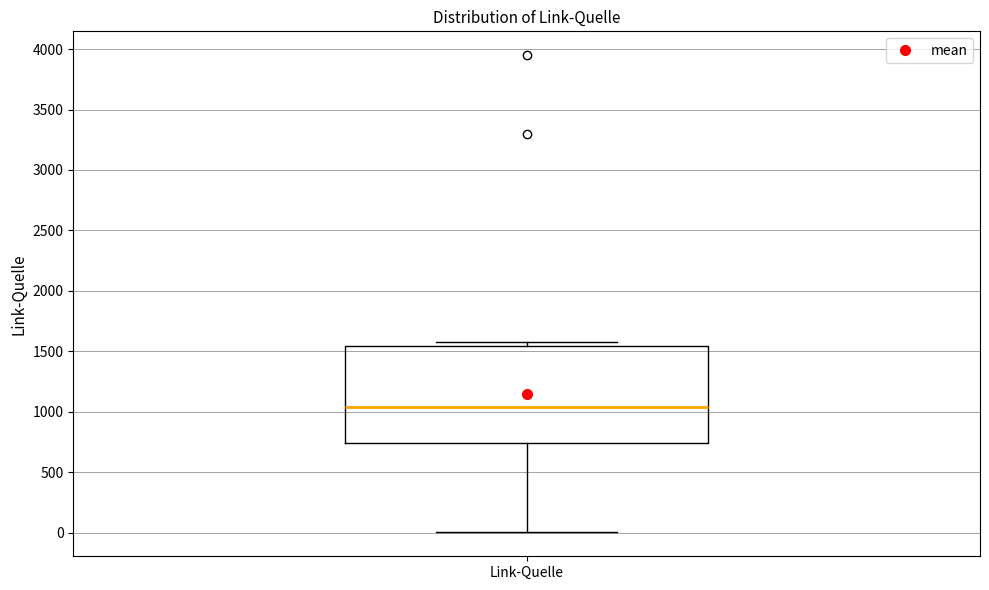

Transcribe this box plot: give where the median line is, the range the box spans, and where the two whiskers end, as read against the y-axis. The values are not printed on the chart, so give them approximately, as read against the axis.

median 1050, box 750 to 1550, whiskers 0 to 1600